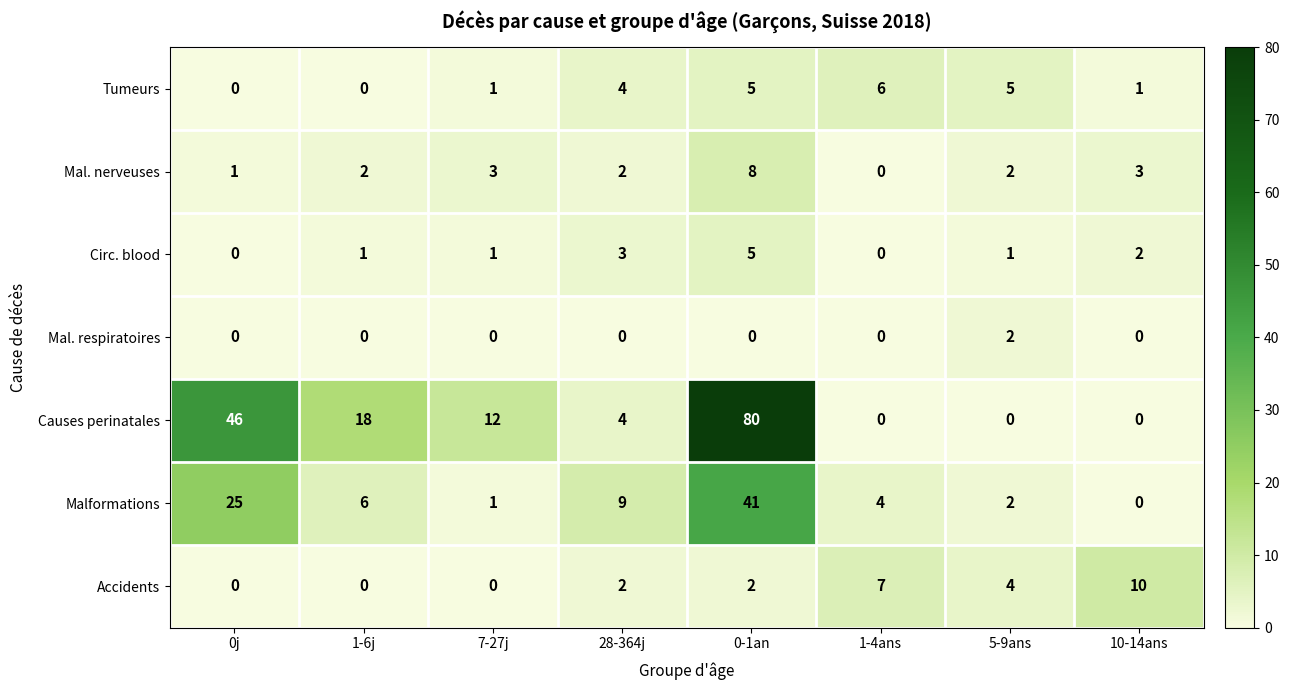

Is the value of Tumeurs at 10-14ans greater than the value of Mal. nerveuses at 5-9ans?

No